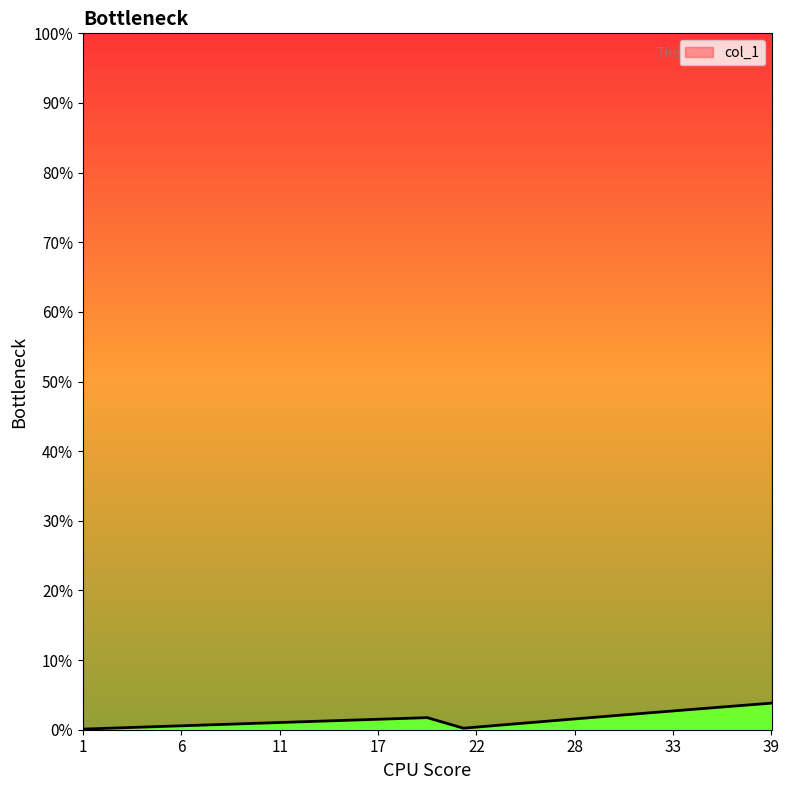

True or false: the data shows 0.0 at 11.

False